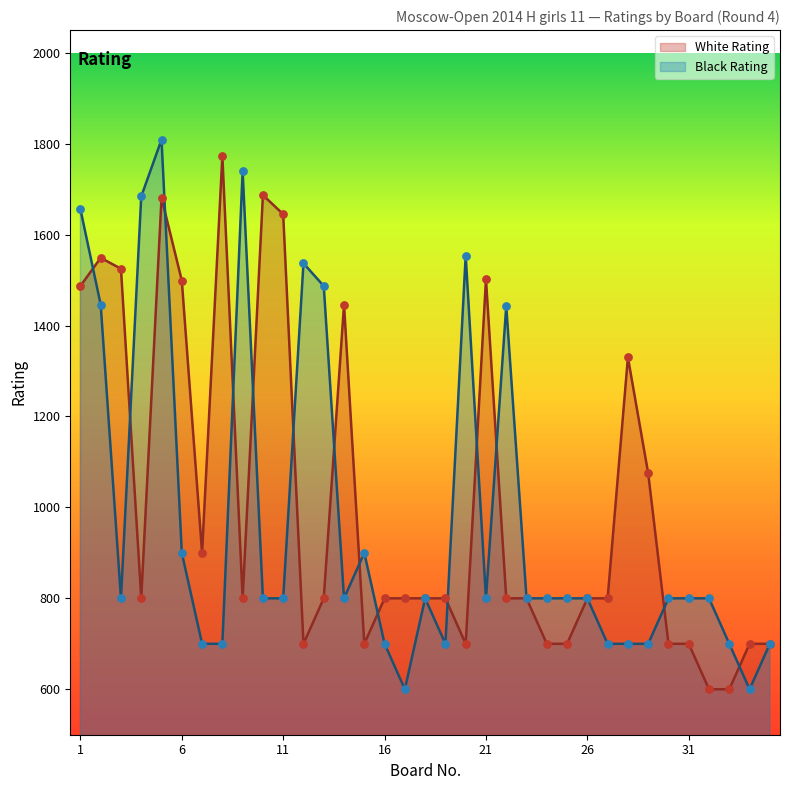

Is the value of White Rating at 5 greater than the value of Black Rating at 4?

No